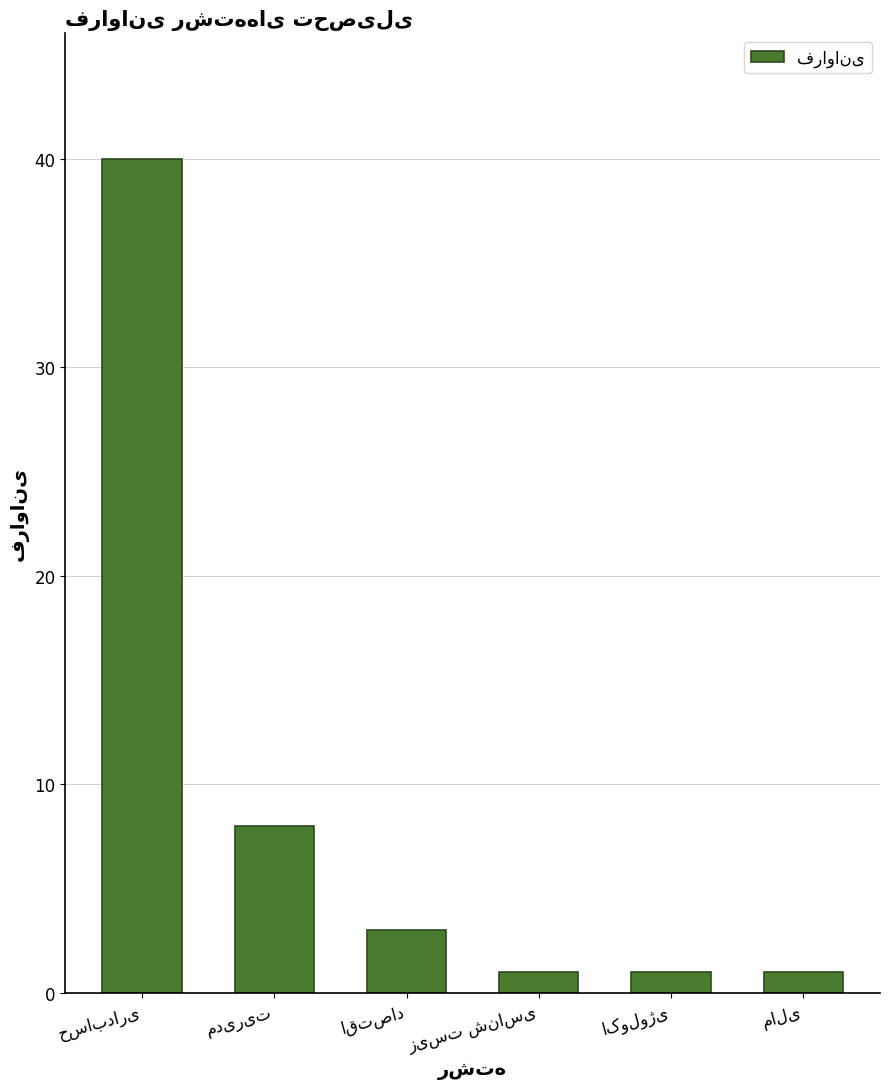

What is the sum of all values?

54